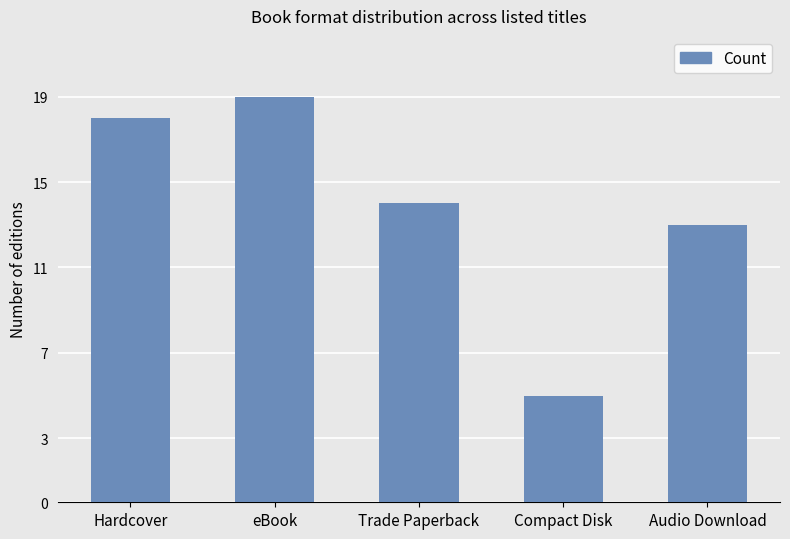

How many series are shown in this chart?

1